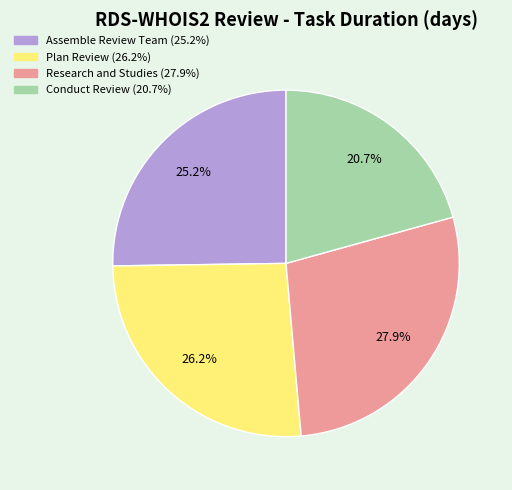

To the nearest percent, what portion does Plan Review represent?

26%